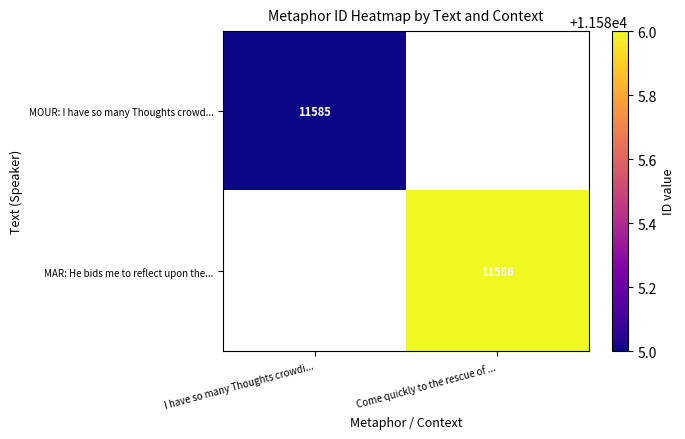

What is the smallest value displayed?

11585.0